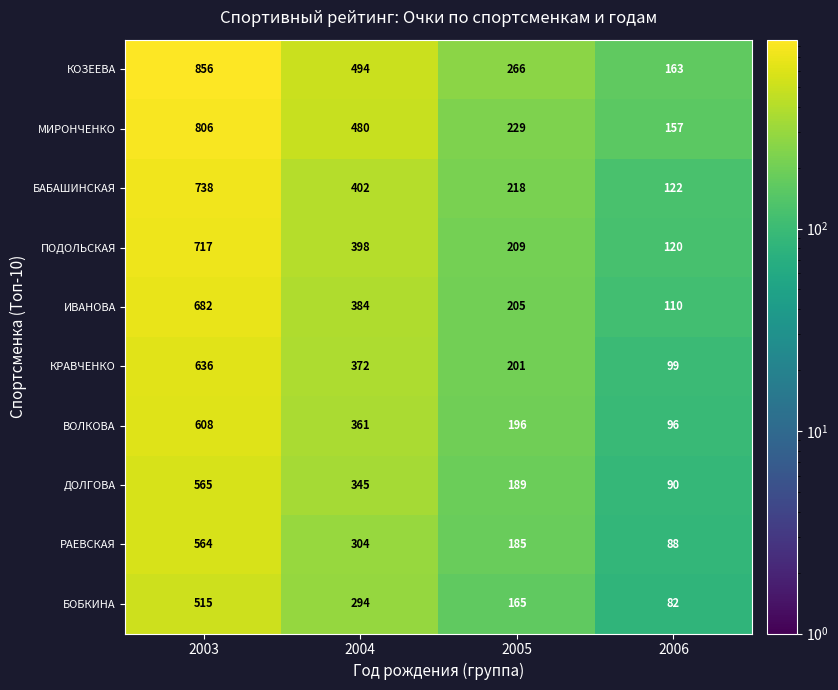

What is the average value of the МИРОНЧЕНКО series?

418